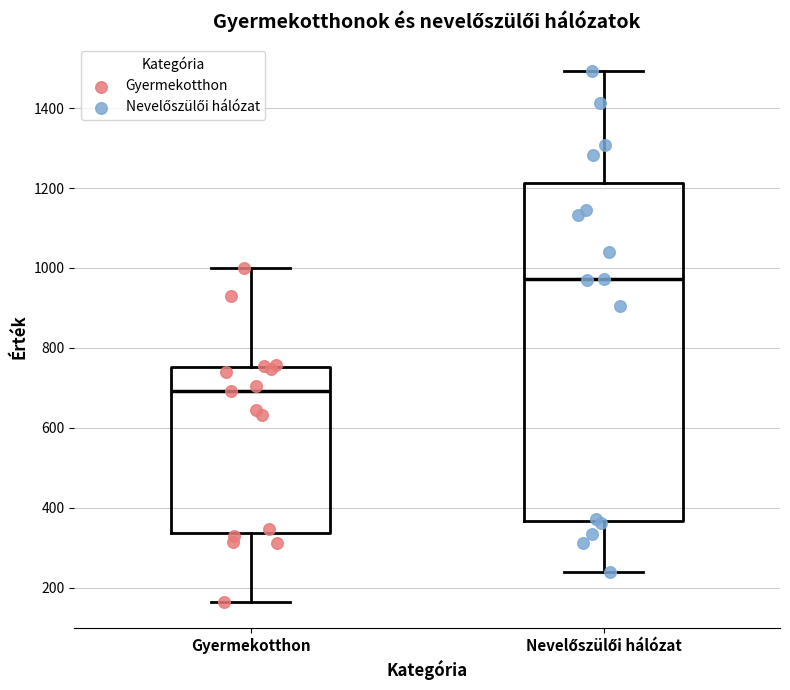

Reading left to right, read every box against the y-axis: the position of its median line, the range the box covers, and the ends of its whiskers. The values are not printed on the chart, so give them approximately, as read against the axis.

Gyermekotthon: median 700, box 340 to 760, whiskers 160 to 1000
Nevelőszülői hálózat: median 980, box 360 to 1220, whiskers 240 to 1500